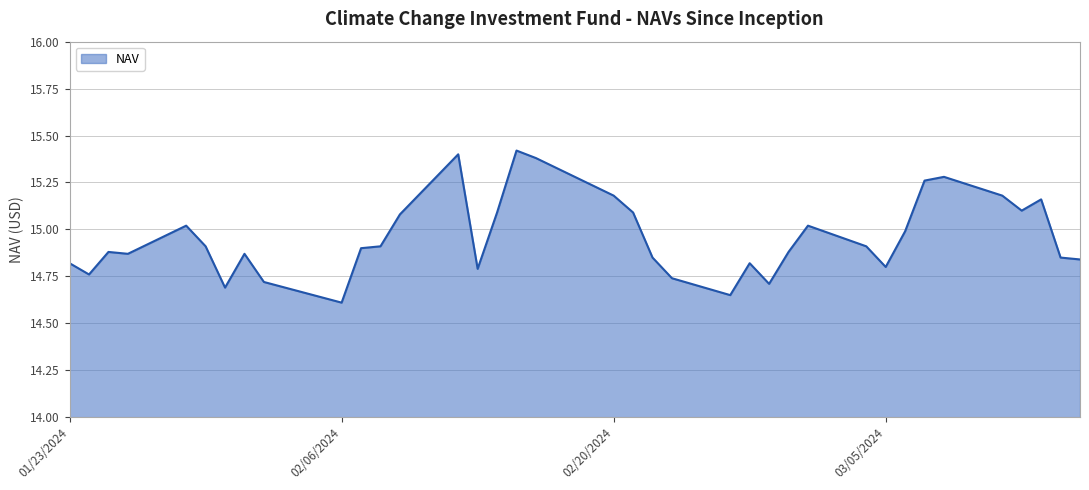

What is the maximum value shown in the chart?

15.4